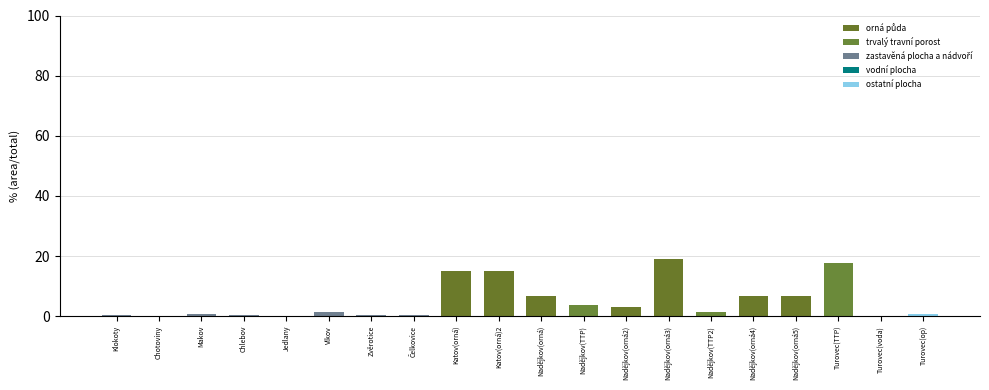

Does the chart contain stacked bars?

Yes